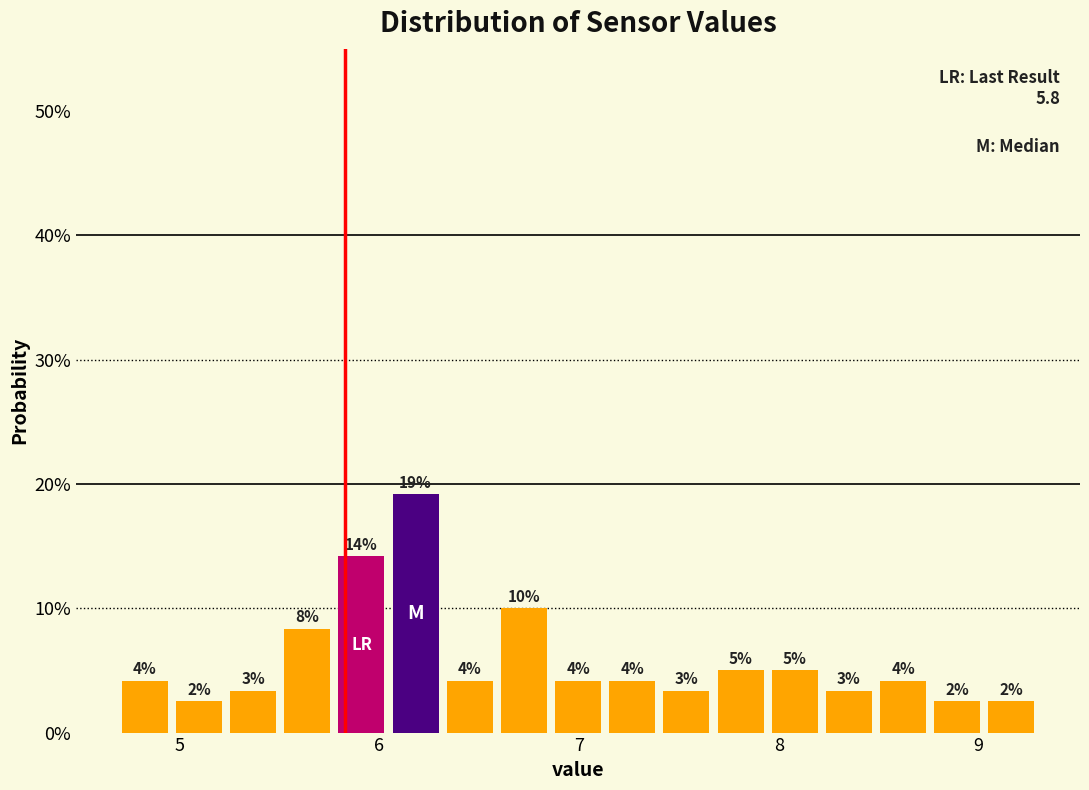

Around what value on the x-axis is the tallest bar? Give the approximate position of its centre, as read against the axis.

6.2